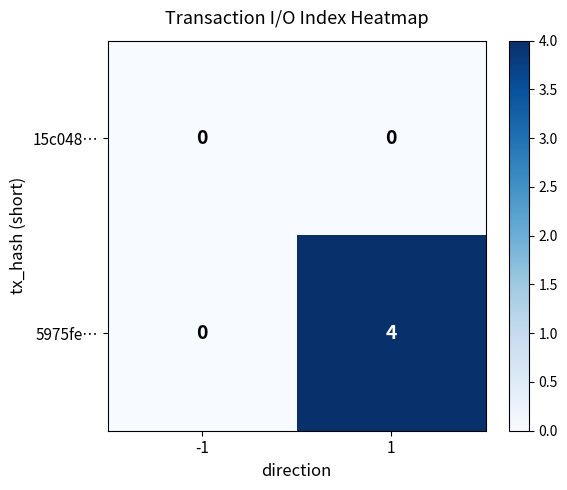

What is the spread (max minus min) of values at 1?

4